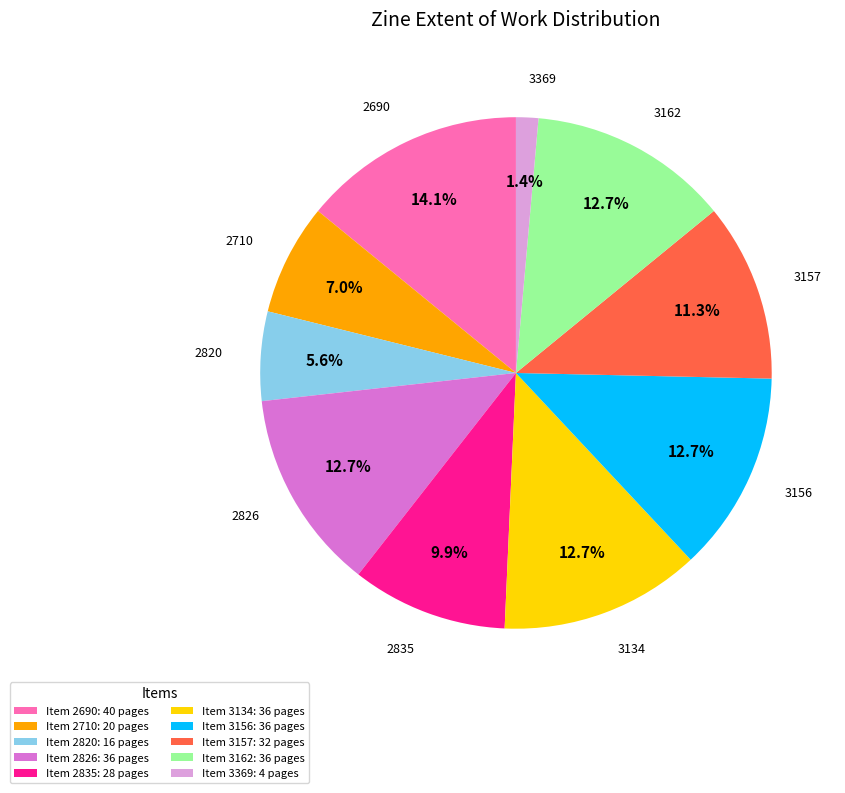

Does 3162 represent more than half of the total?

No